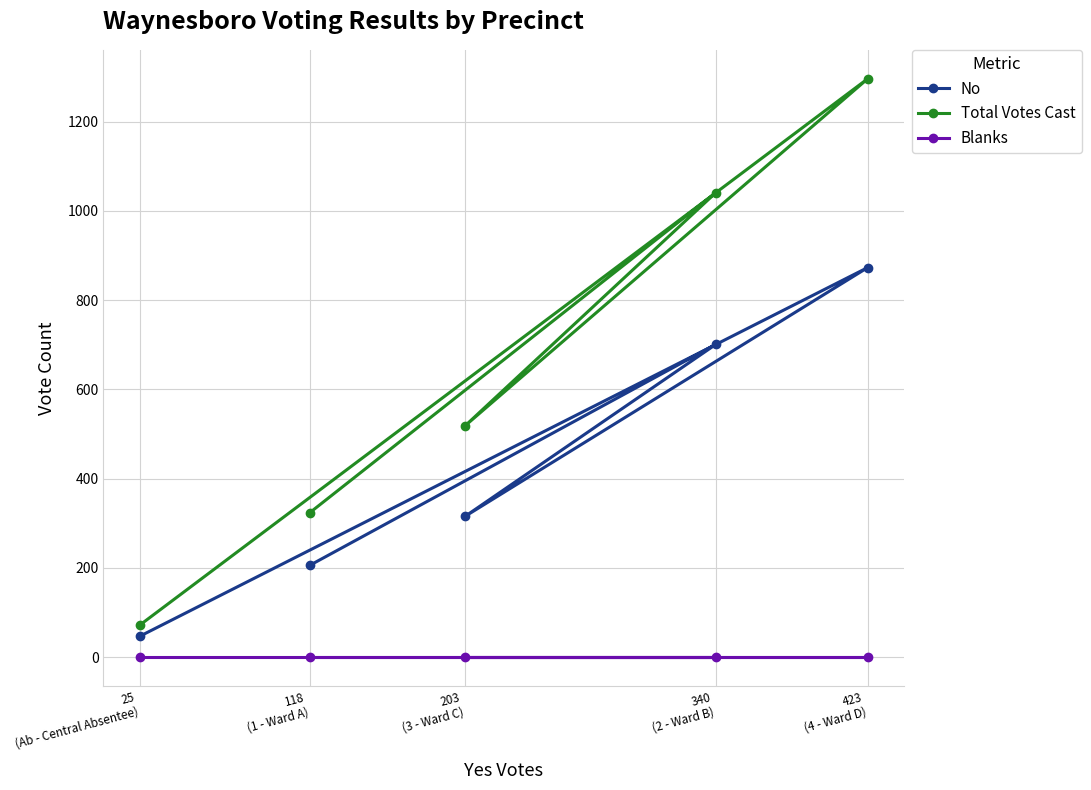

Is the value of No at 340
(2 - Ward B) greater than the value of Total Votes Cast at 423
(4 - Ward D)?

No